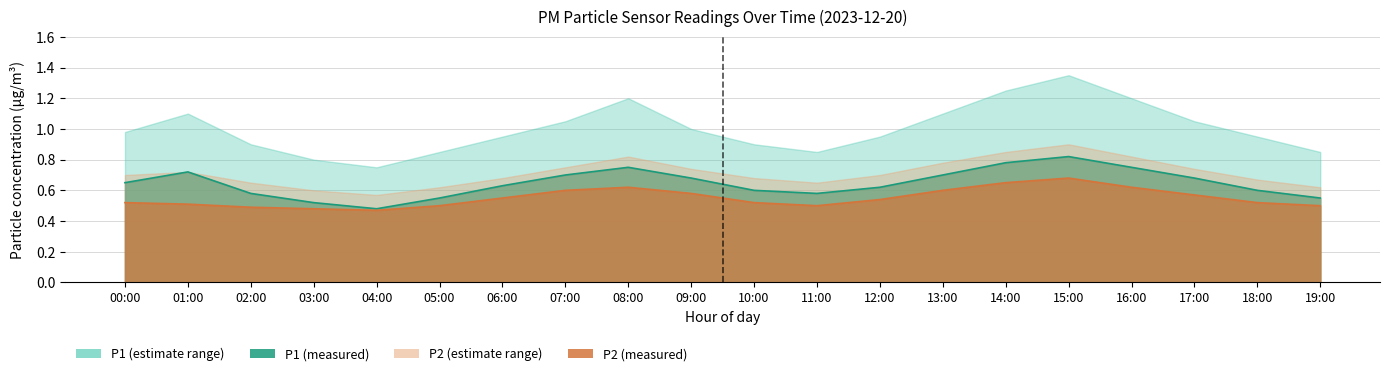

True or false: P1 has more than 2 interior local peaks.

True